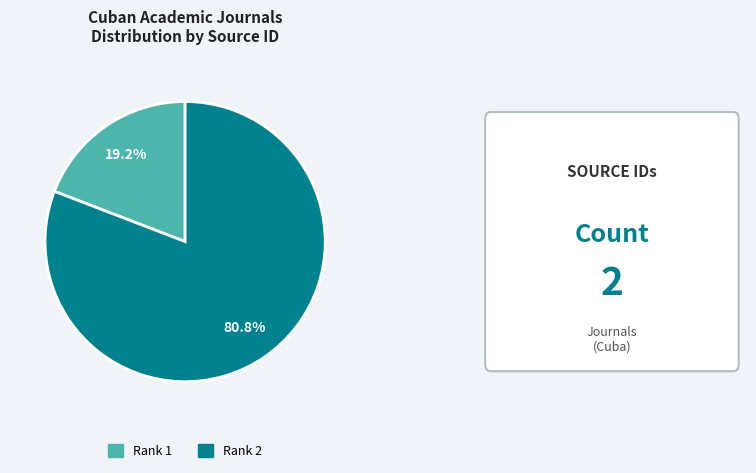

Which has a higher value, Rank 2 or Rank 1?

Rank 2